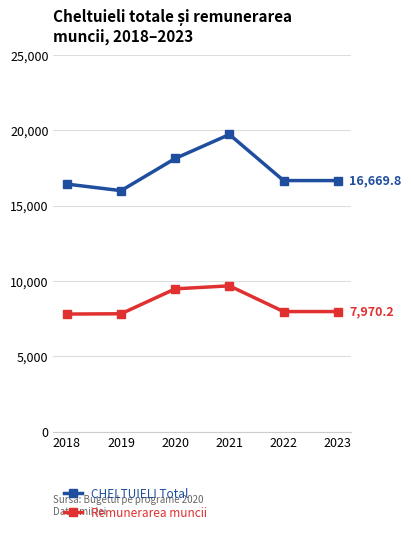

What is the greatest value displayed?

19730.3